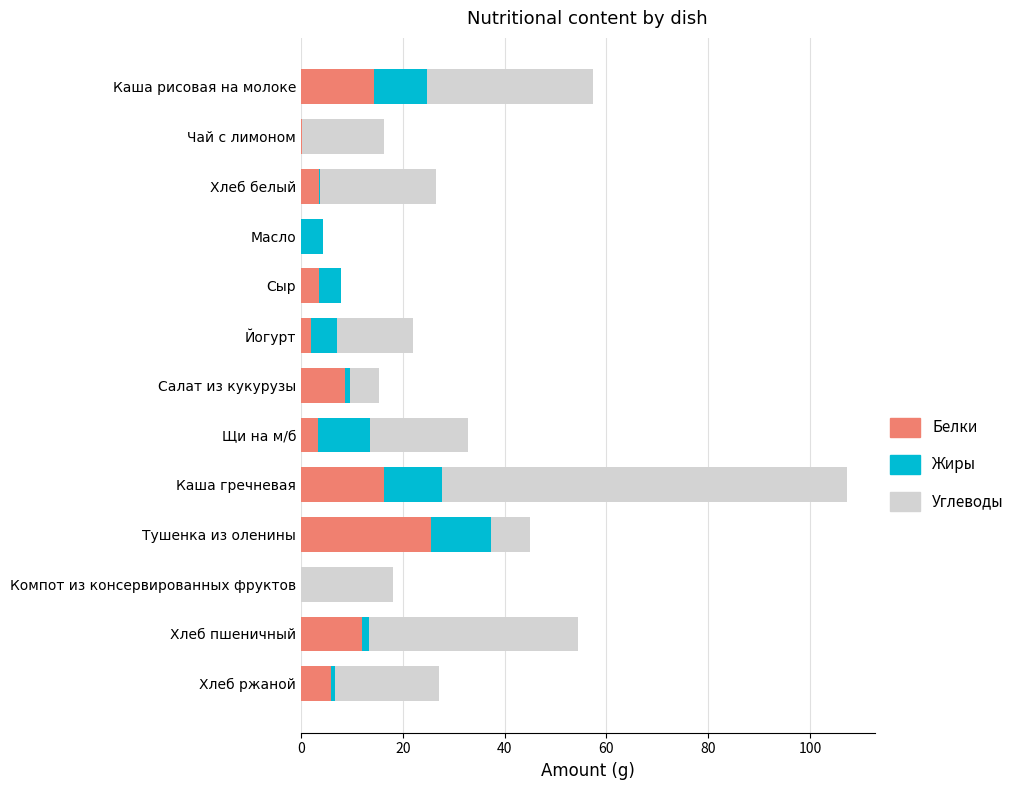

At which category is the sum across all series the highest?

Каша гречневая